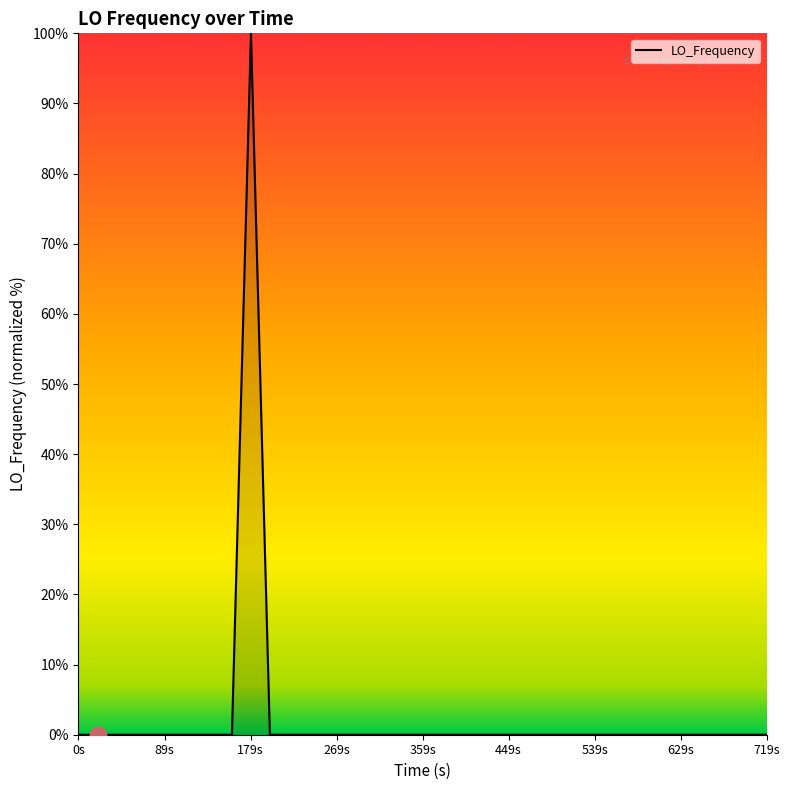

What is the greatest value displayed?

100.0